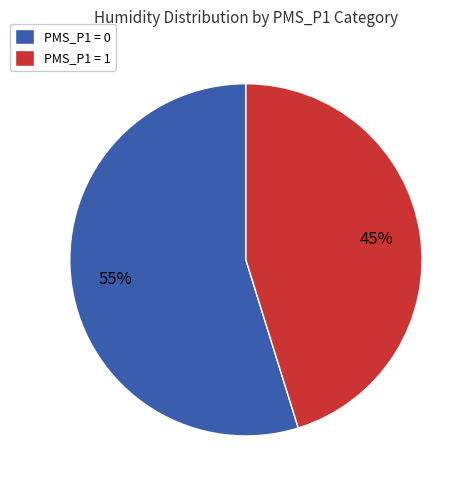

How many slices are in this pie chart?

2